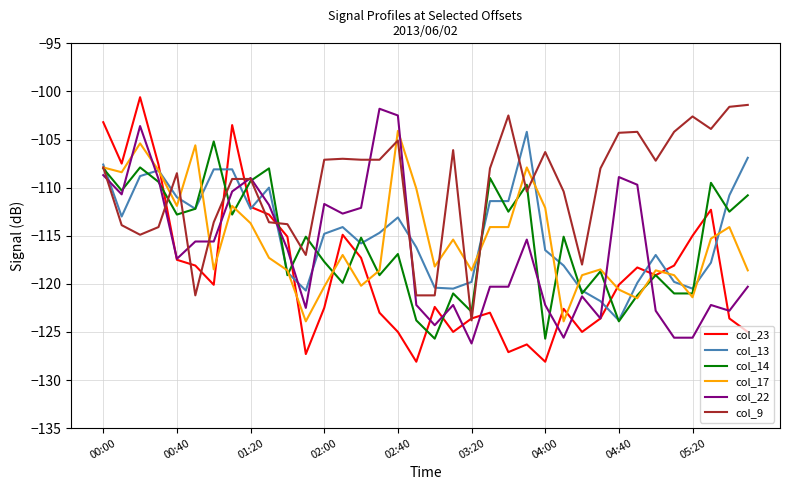

Which series has the largest total across all categories?

col_9